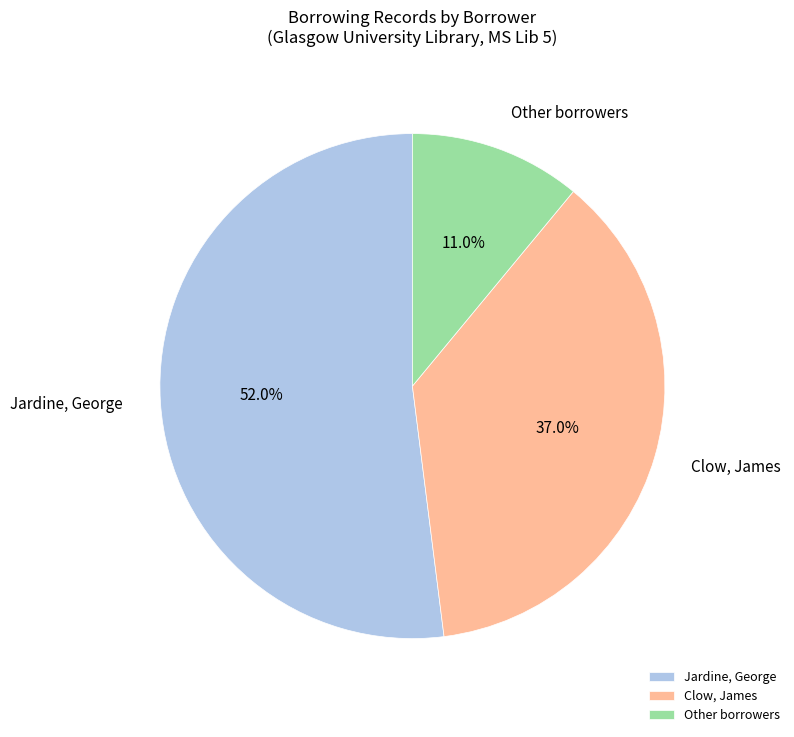

What percentage is the Clow, James slice, to the nearest percent?

37%